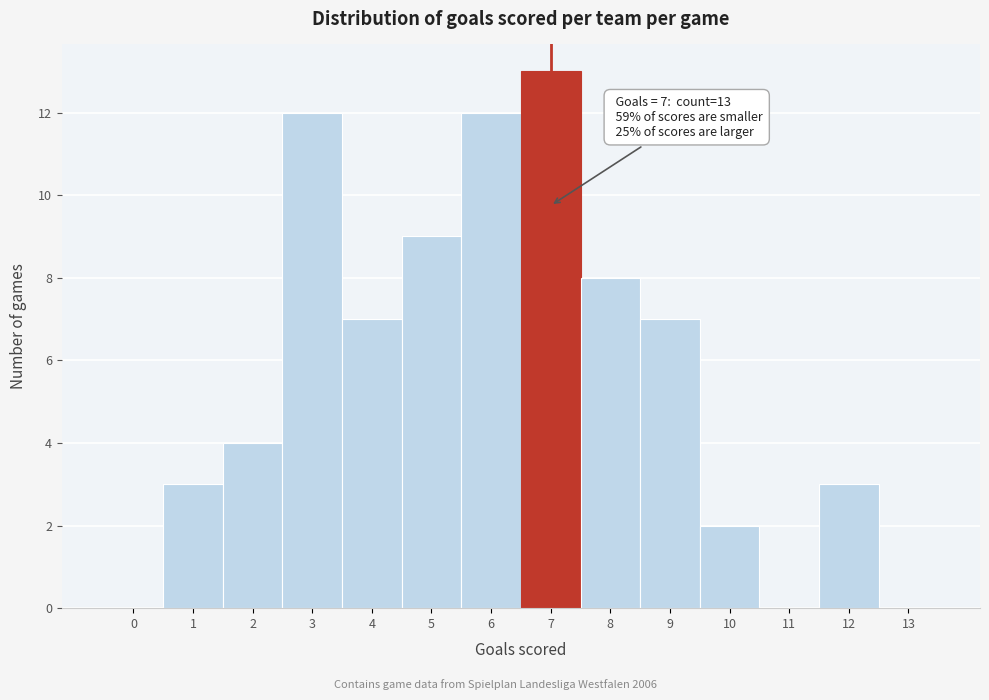

Reading left to right, list all the values displayed in this chart.

0=0	1=3	2=4	3=12	4=7	5=9	6=12	7=13	8=8	9=7	10=2	11=0	12=3	13=0